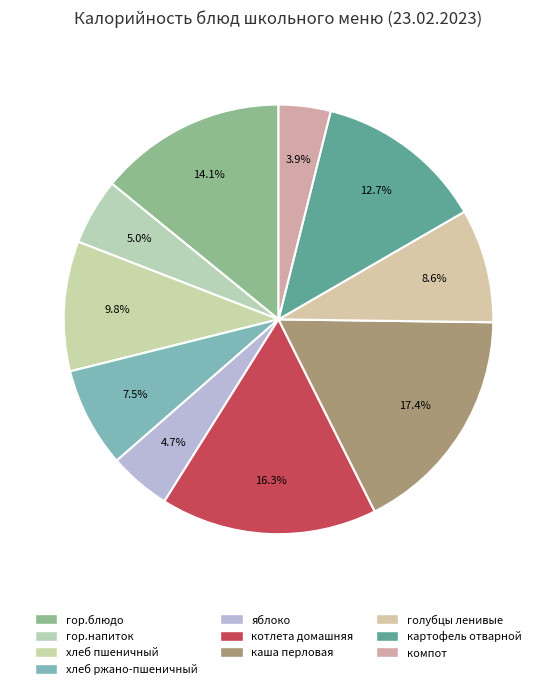

How many segments does this pie chart have?

10